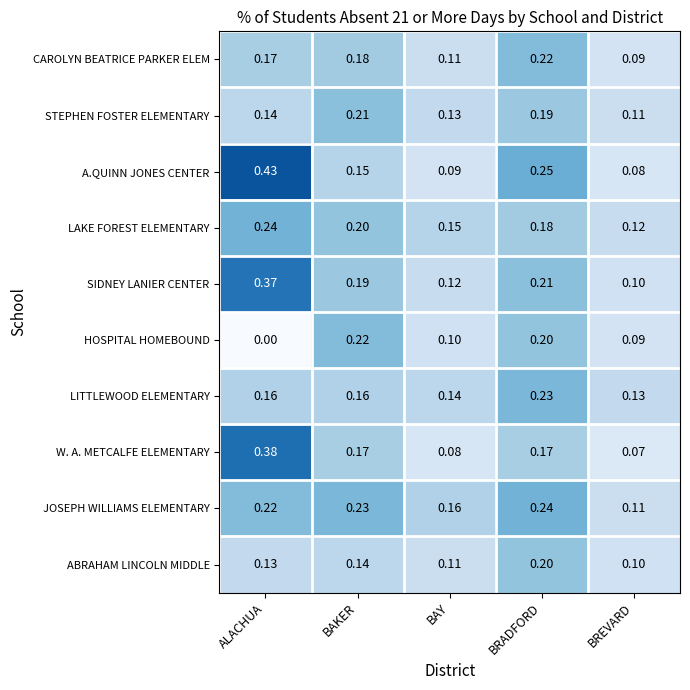

At ALACHUA, list the series in order from smallest to largest.

HOSPITAL HOMEBOUND, ABRAHAM LINCOLN MIDDLE, STEPHEN FOSTER ELEMENTARY, LITTLEWOOD ELEMENTARY, CAROLYN BEATRICE PARKER ELEM, JOSEPH WILLIAMS ELEMENTARY, LAKE FOREST ELEMENTARY, SIDNEY LANIER CENTER, W. A. METCALFE ELEMENTARY, A.QUINN JONES CENTER